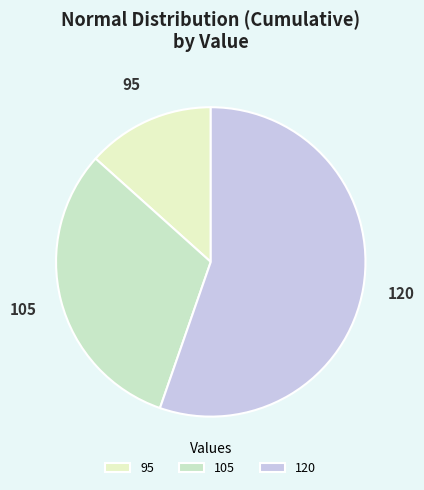

Do 95 and 105 together represent more than half of the pie?

No